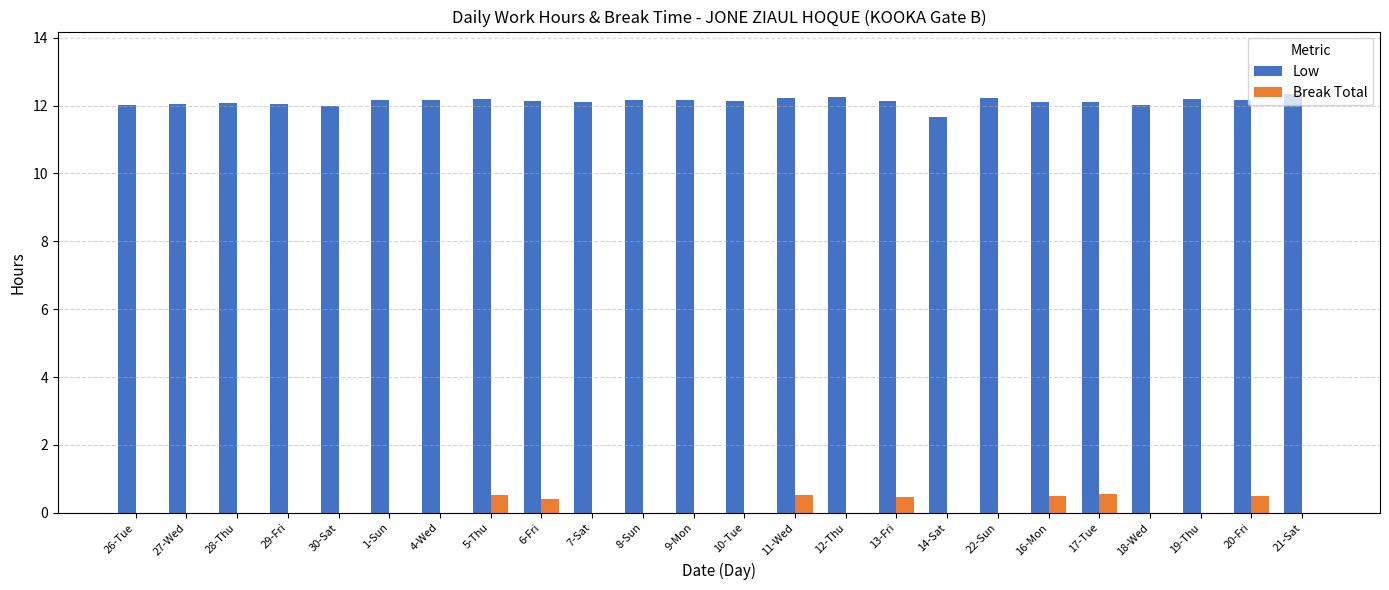

What is the highest value of the Break Total series?

0.6